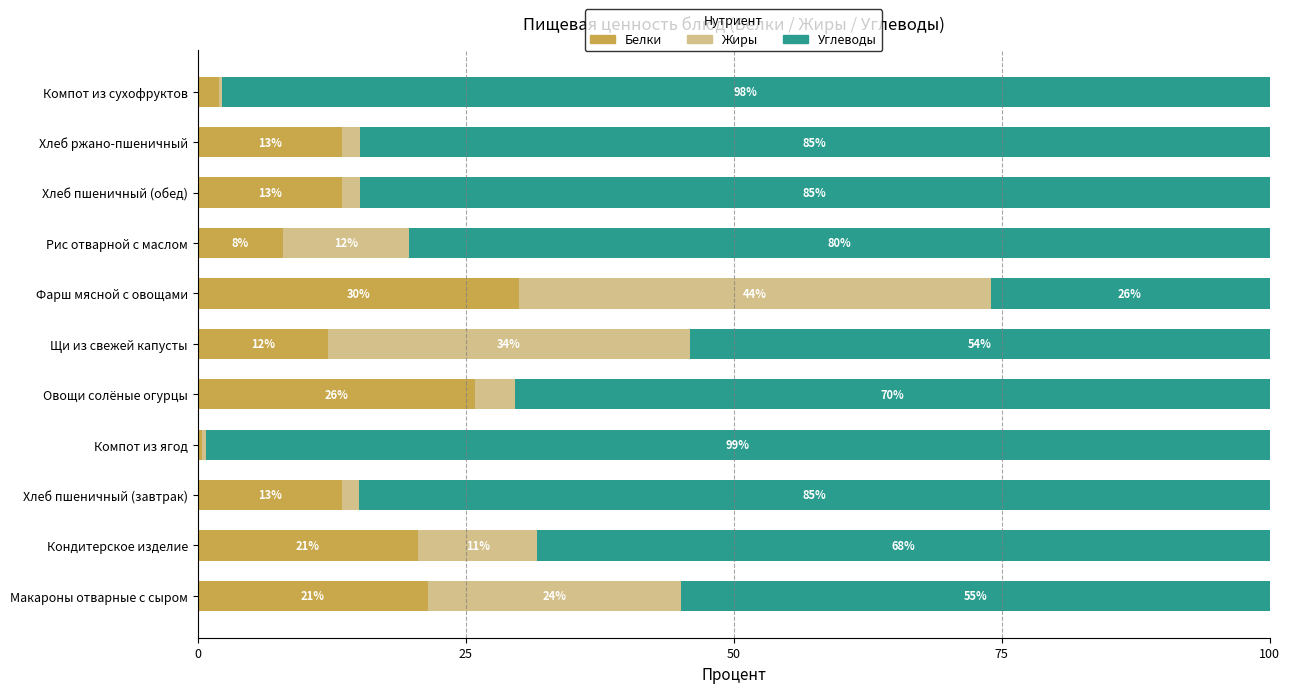

What is the total value across all series at Овощи солёные огурцы?

100.0